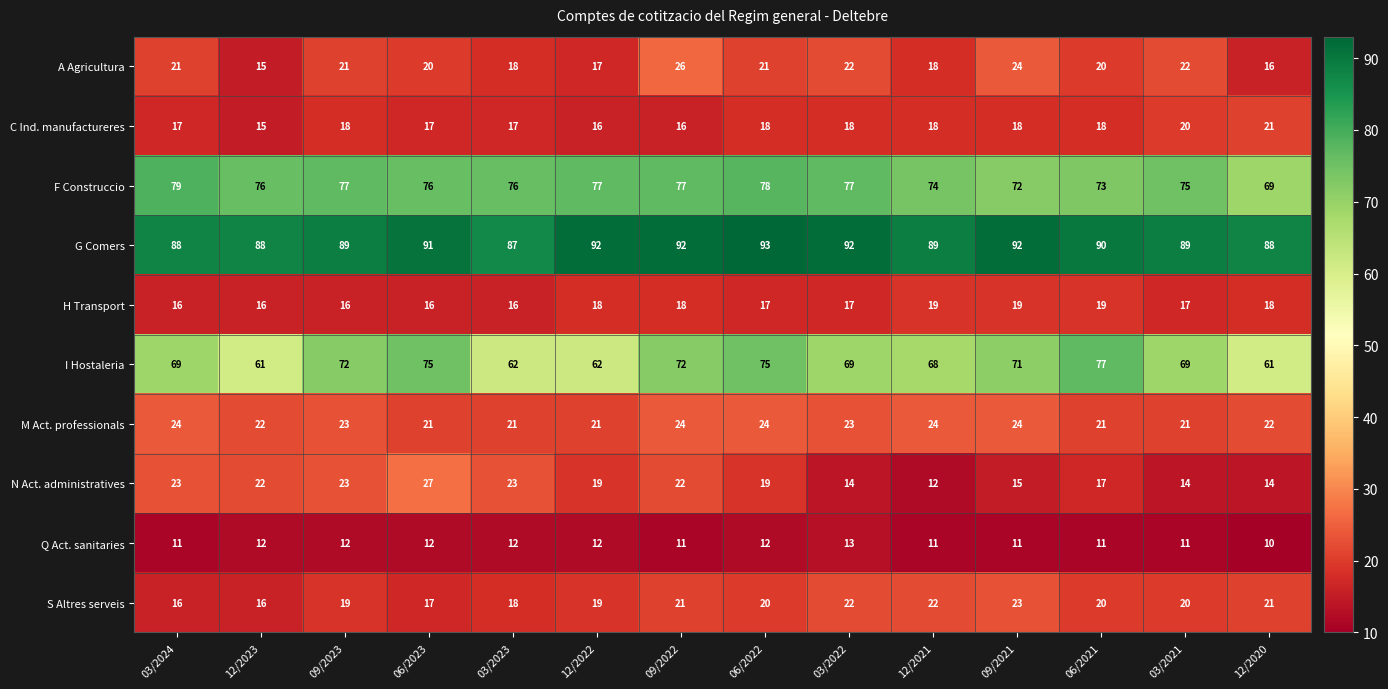

At 06/2022, list the series in order from largest to smallest.

G Comers, F Construccio, I Hostaleria, M Act. professionals, A Agricultura, S Altres serveis, N Act. administratives, C Ind. manufactureres, H Transport, Q Act. sanitaries